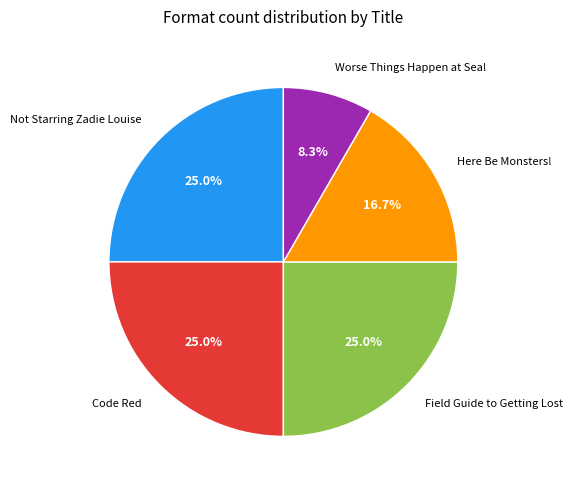

Is there a majority slice in this chart?

No